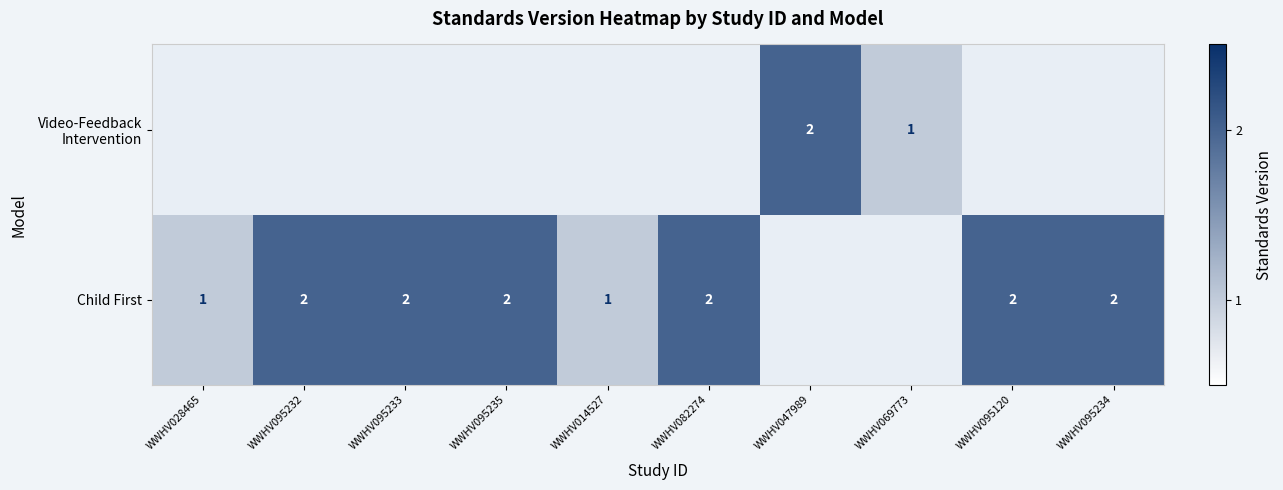

The Child First series shows 1 at WWHV082274. True or false?

False